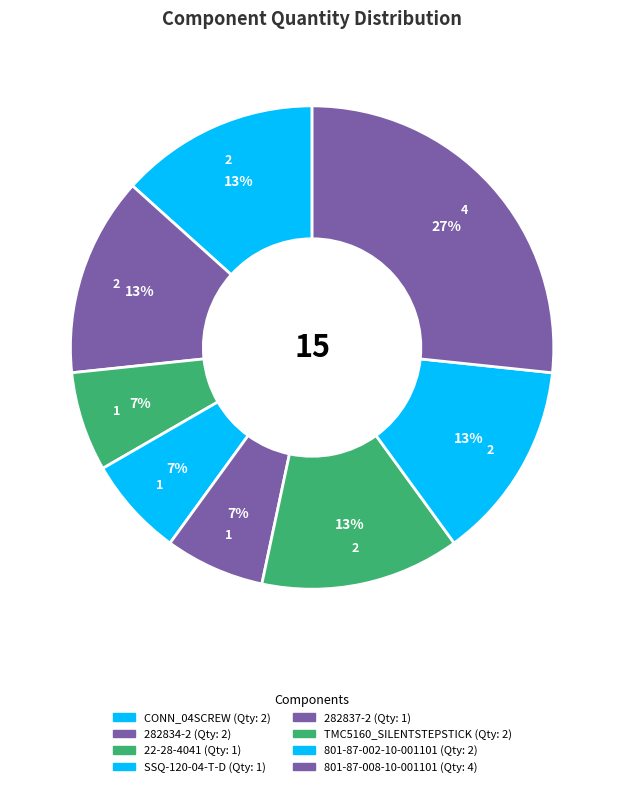

Does 801-87-008-10-001101 represent more than half of the total?

No